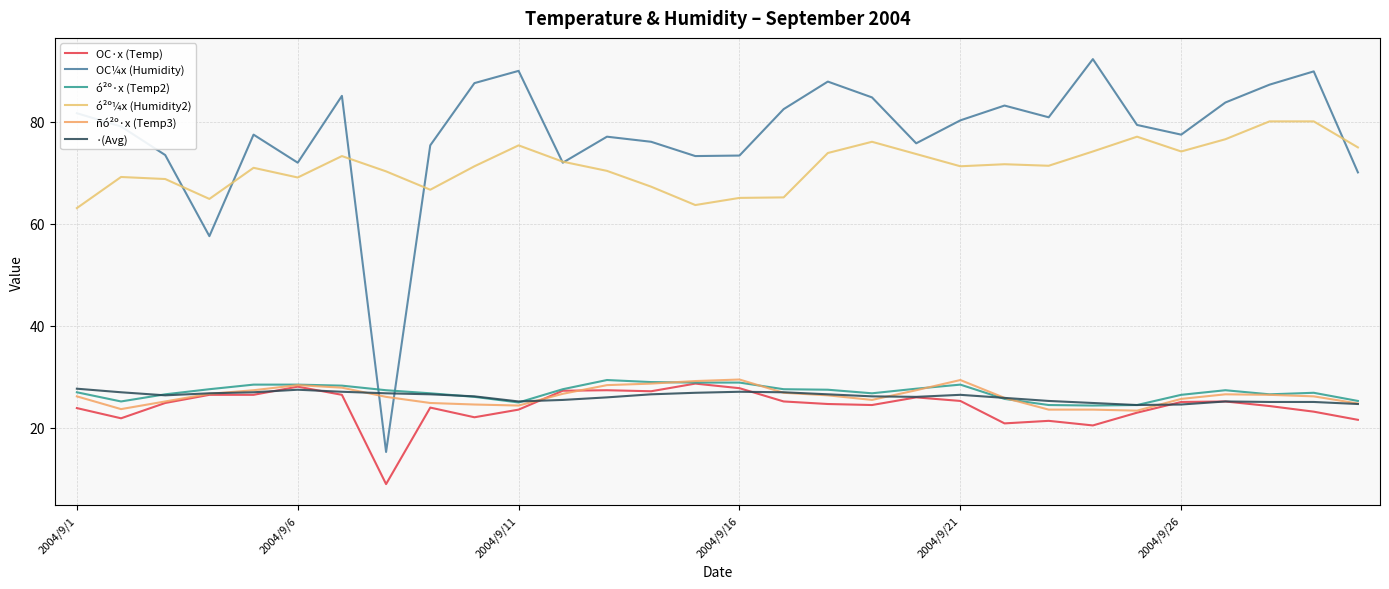

How many lines are shown in the chart?

6